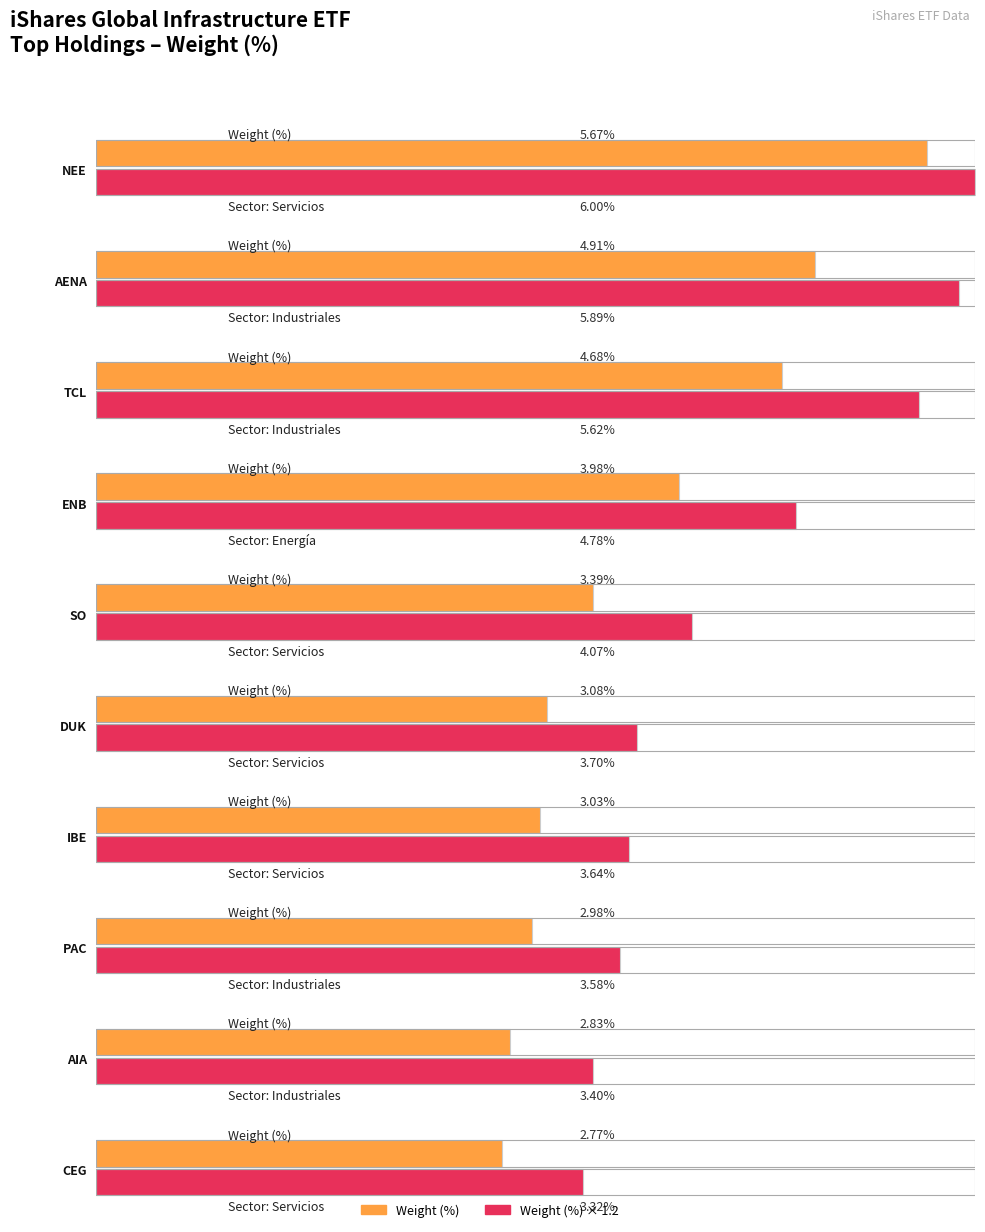

What is the sum of all Average utilization values?

37.3